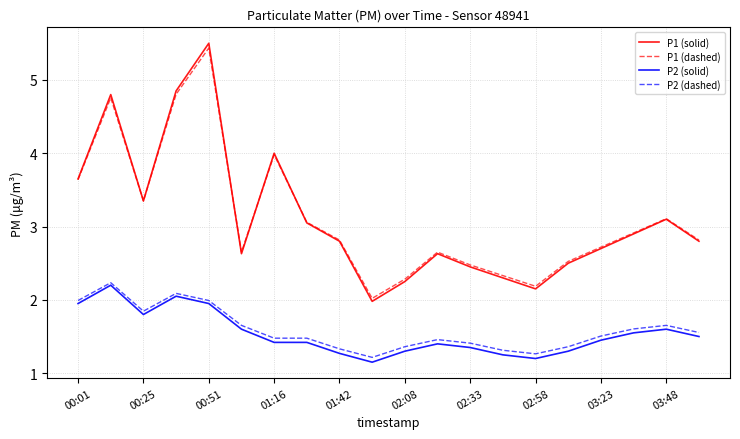

True or false: P2 (dashed) and P1 (dashed) cross at least once.

False